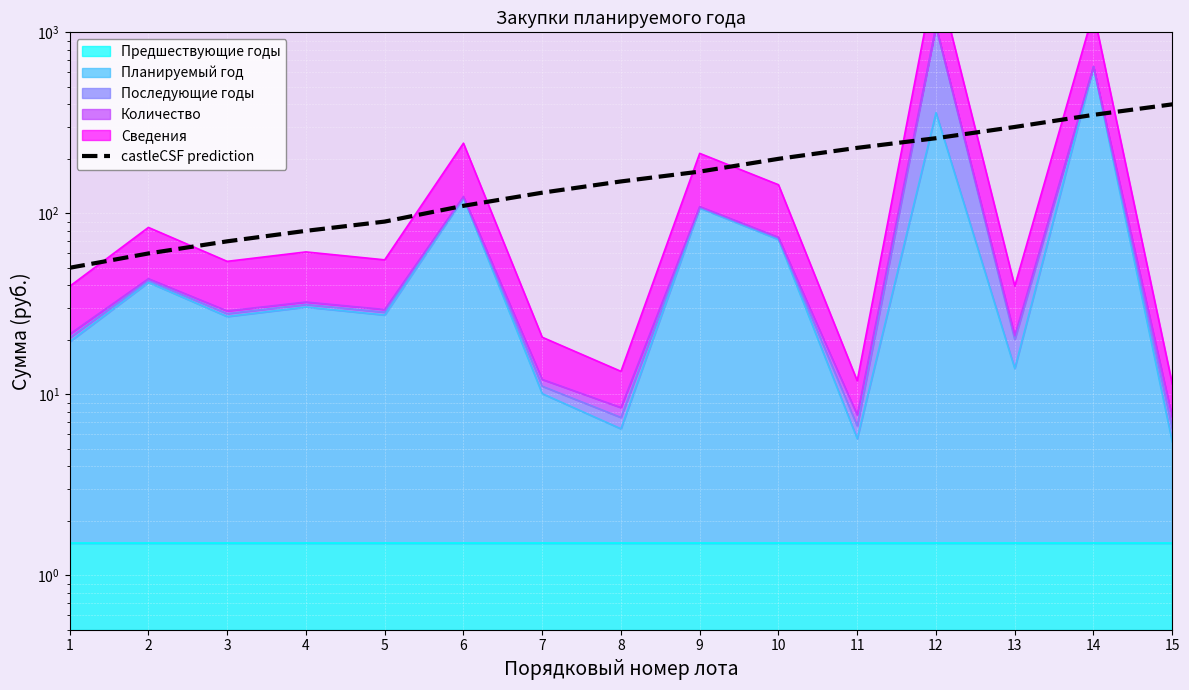

Between 14 and 9, which is larger?

14